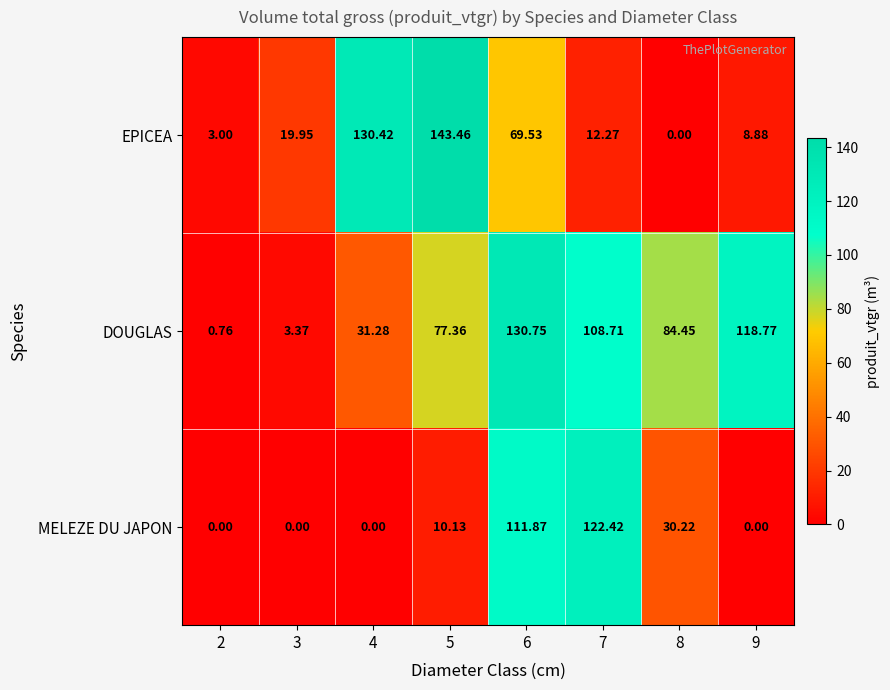

Between 2 and 6, which series saw the biggest shift?

DOUGLAS